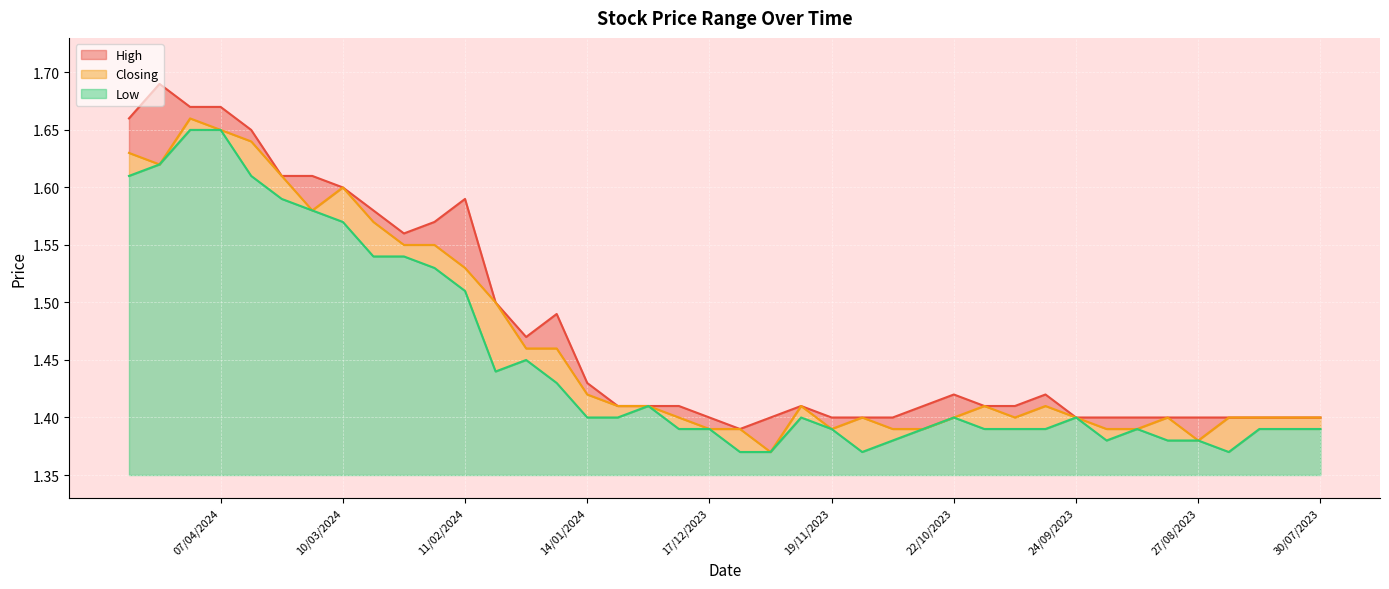

Which category has the lowest value in the Low series?

10/12/2023